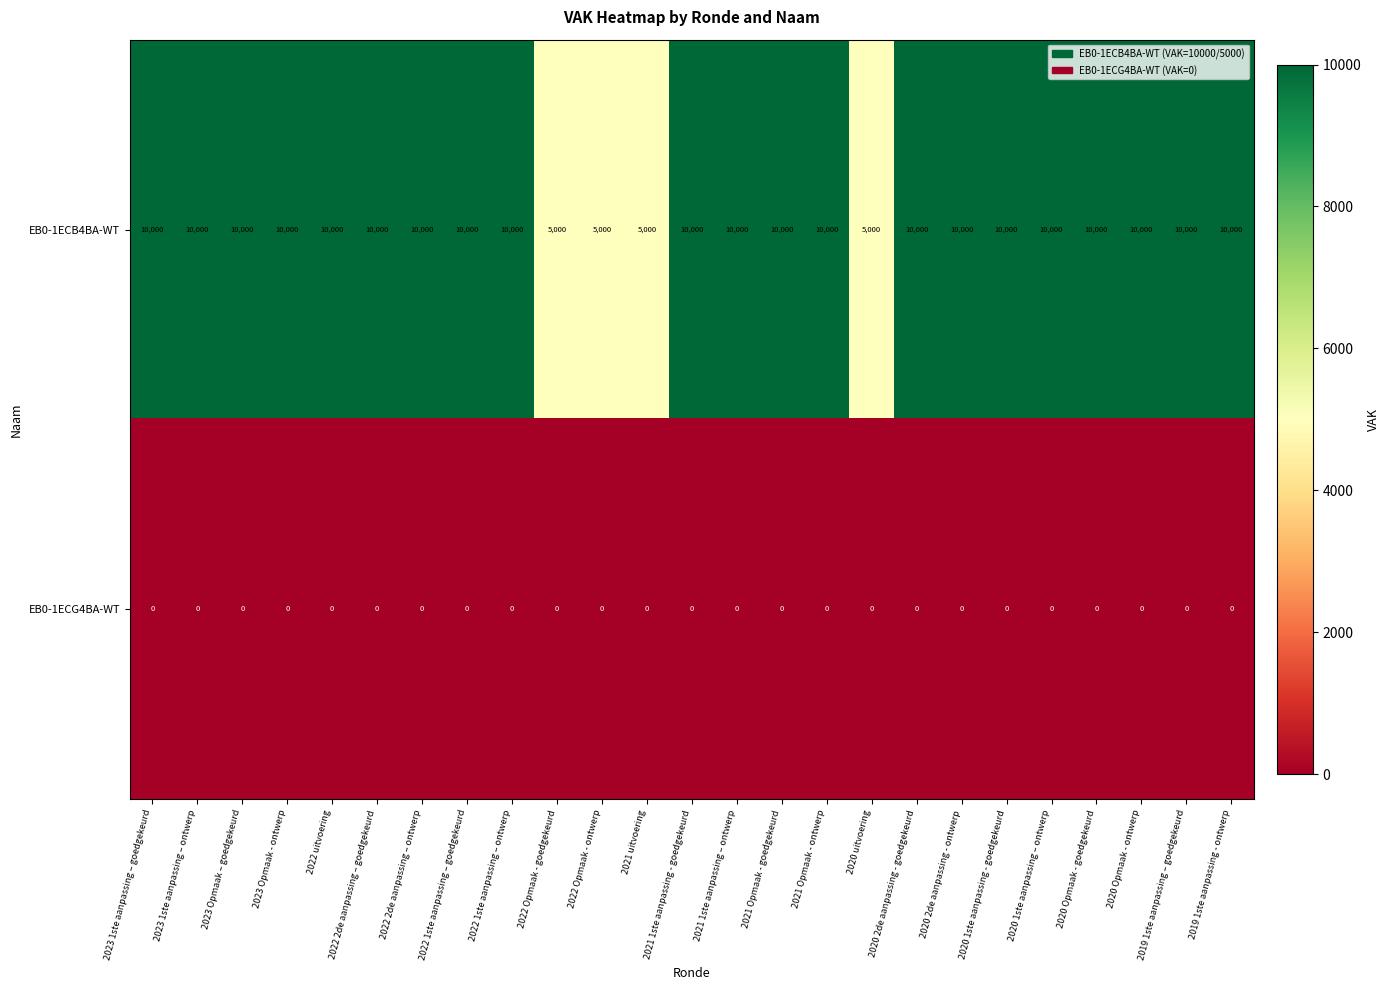

What is the difference between the maximum and minimum values in the EB0-1ECB4BA-WT series?

5000